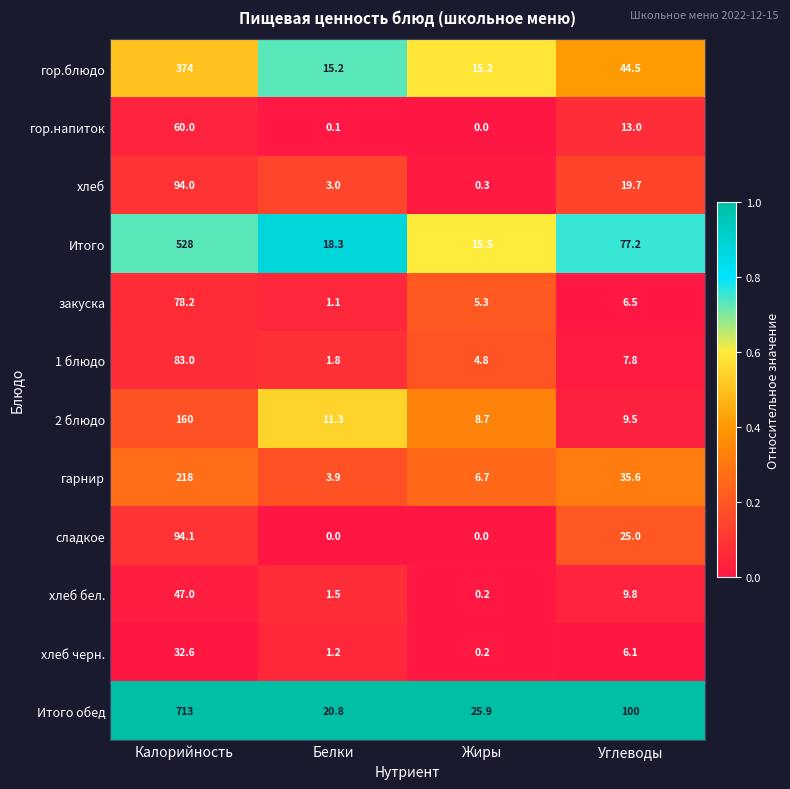

What is the difference between the maximum and second lowest values in the хлеб series?

91.0